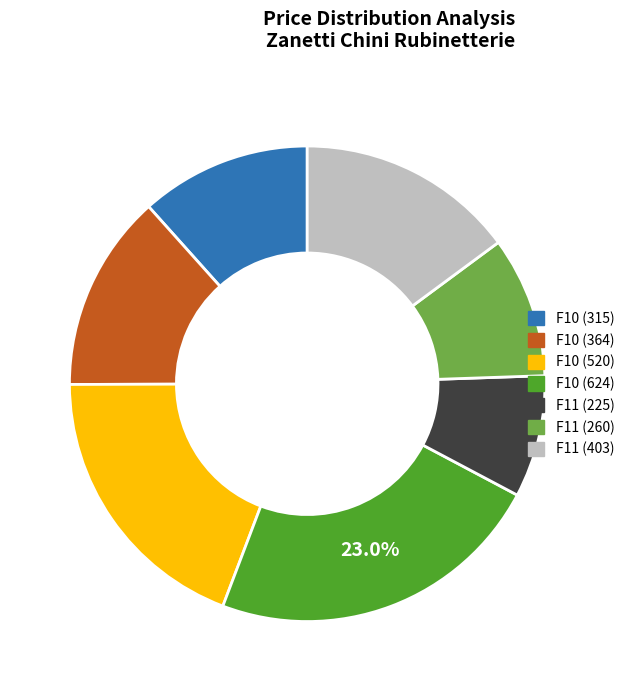

Is there any slice that represents more than half of the pie?

No